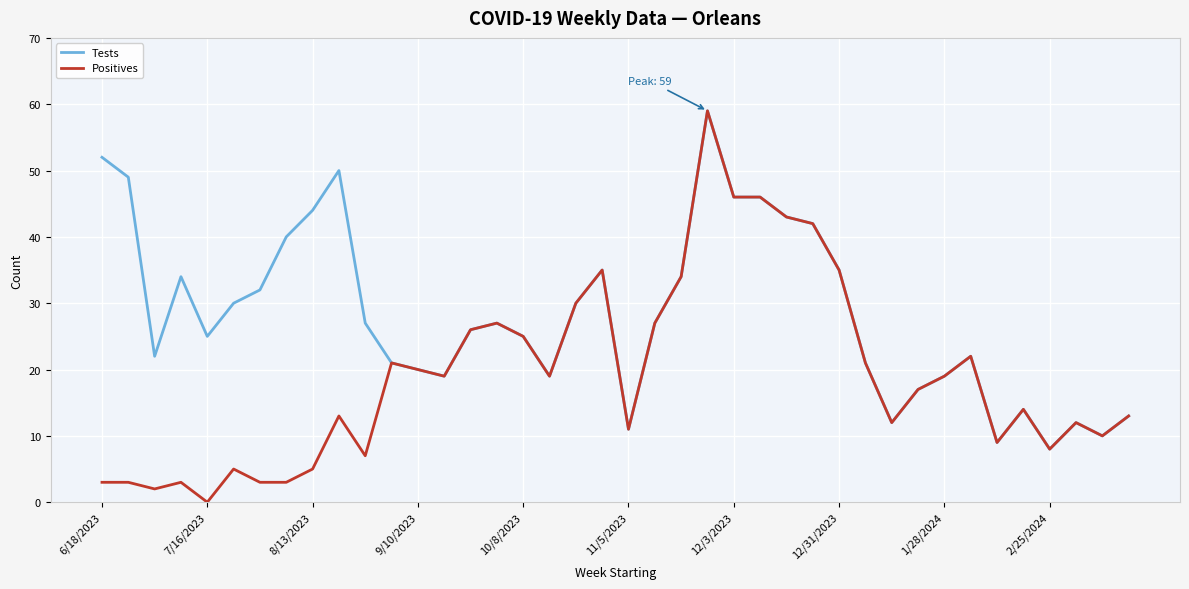

What are all the series names shown in the legend?

Tests, Positives